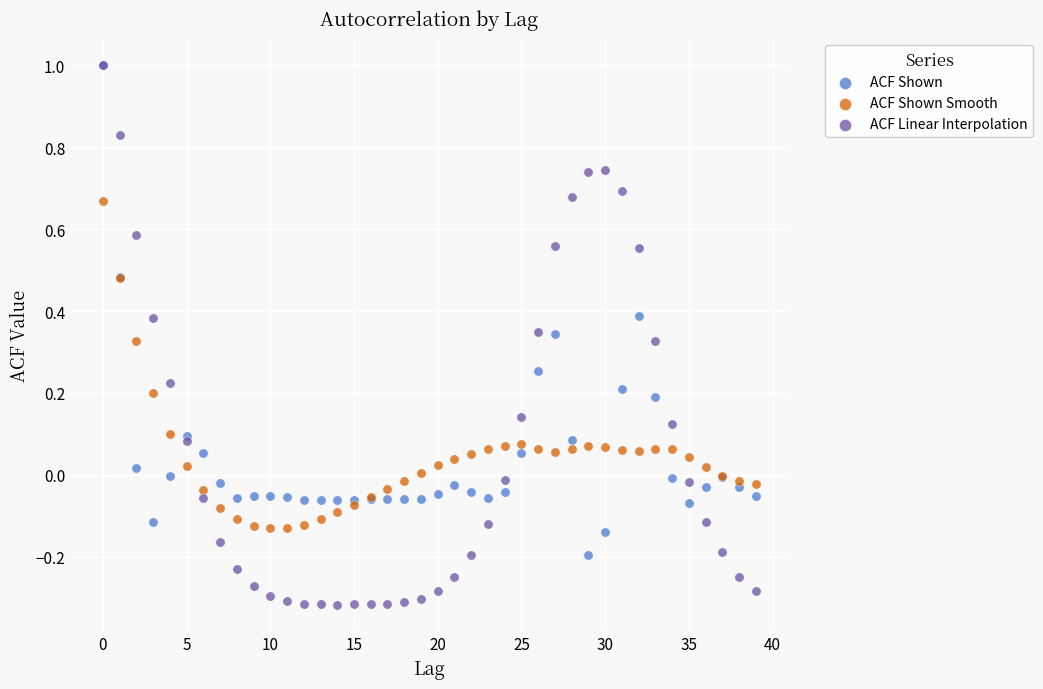

Which series contains the lowest Y value?

ACF Linear Interpolation